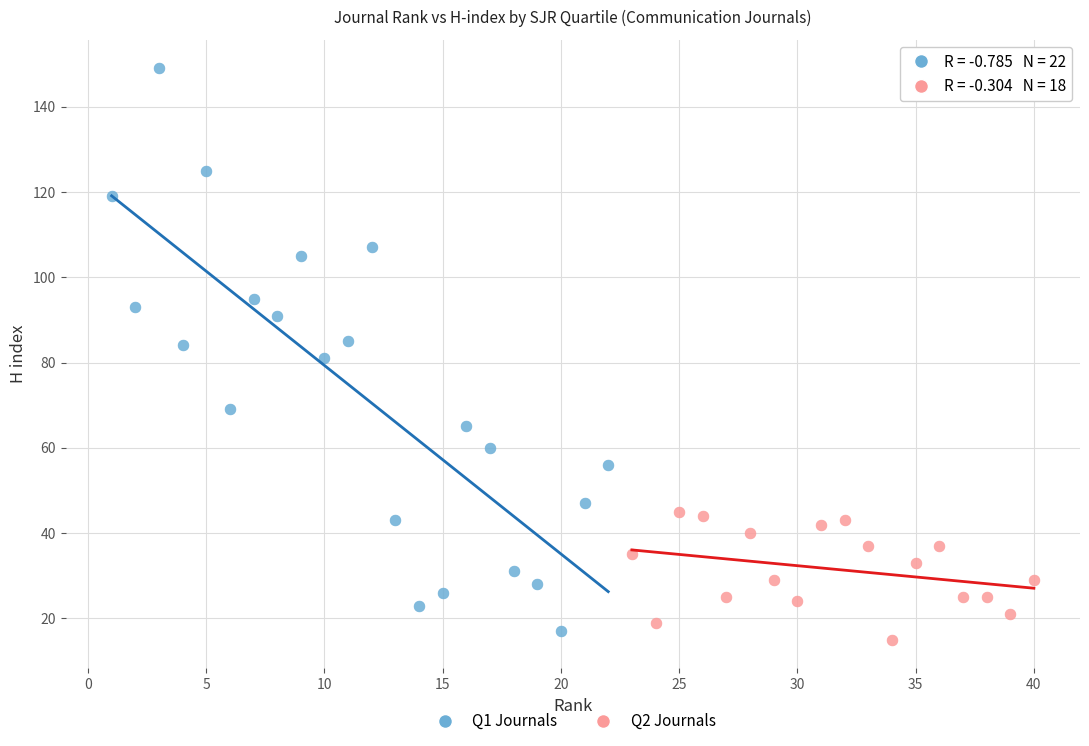

Which series has the widest spread of Y values?

Q1 Journals